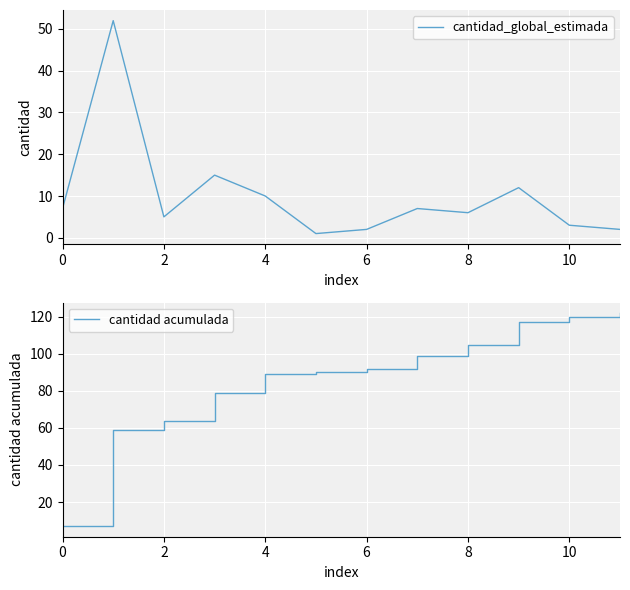

How many lines are shown in the chart?

2